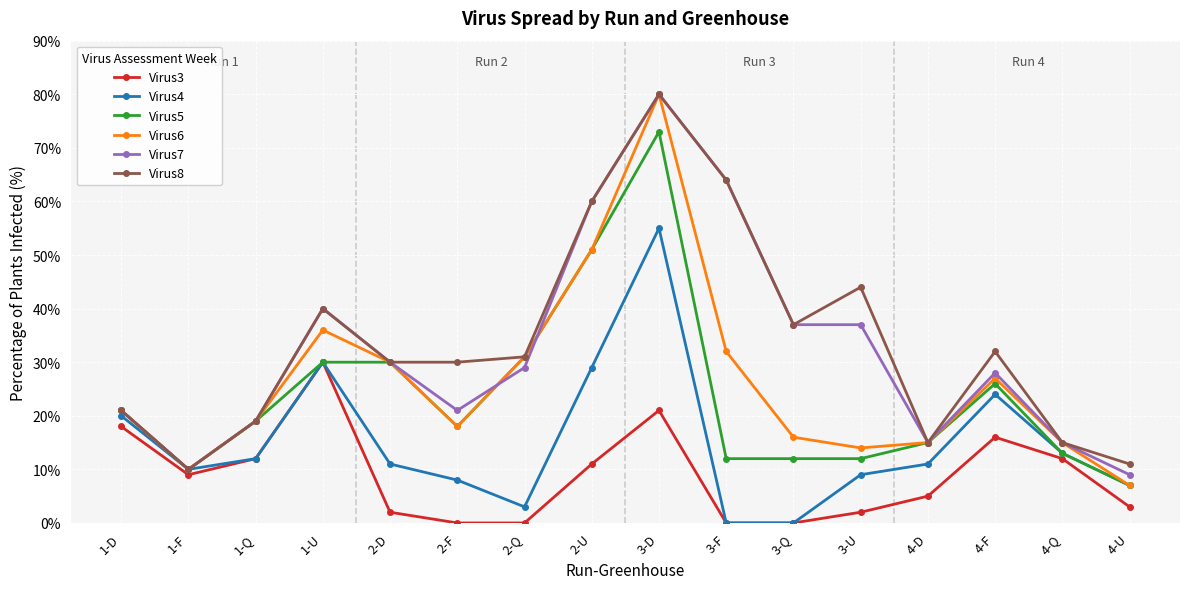

In Virus3, how many points are higher than both neighbors (excluding endpoints)?

3